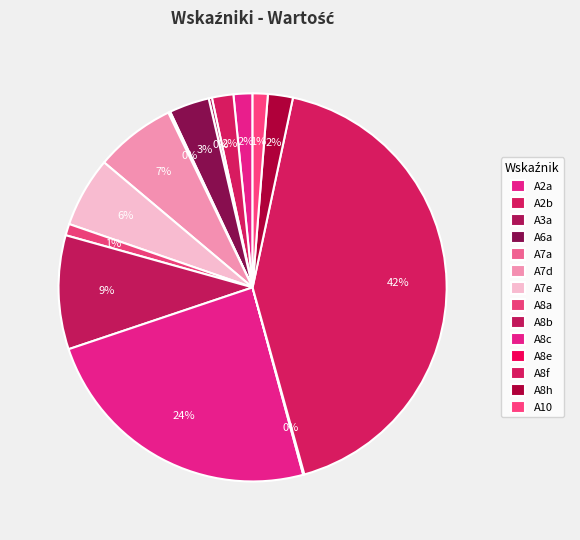

Rank the categories by value from highest to lowest.

A8f, A8c, A8b, A7d, A7e, A6a, A8h, A2b, A2a, A10, A8a, A3a, A7a, A8e